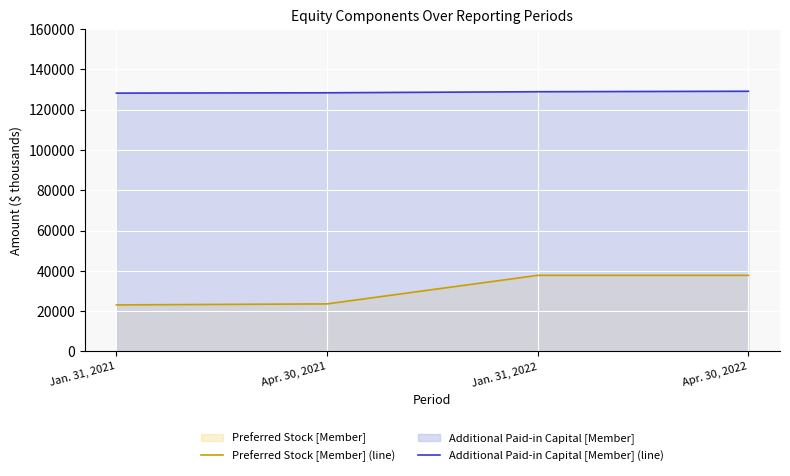

At how many categories does at least one series exceed 89695?

4